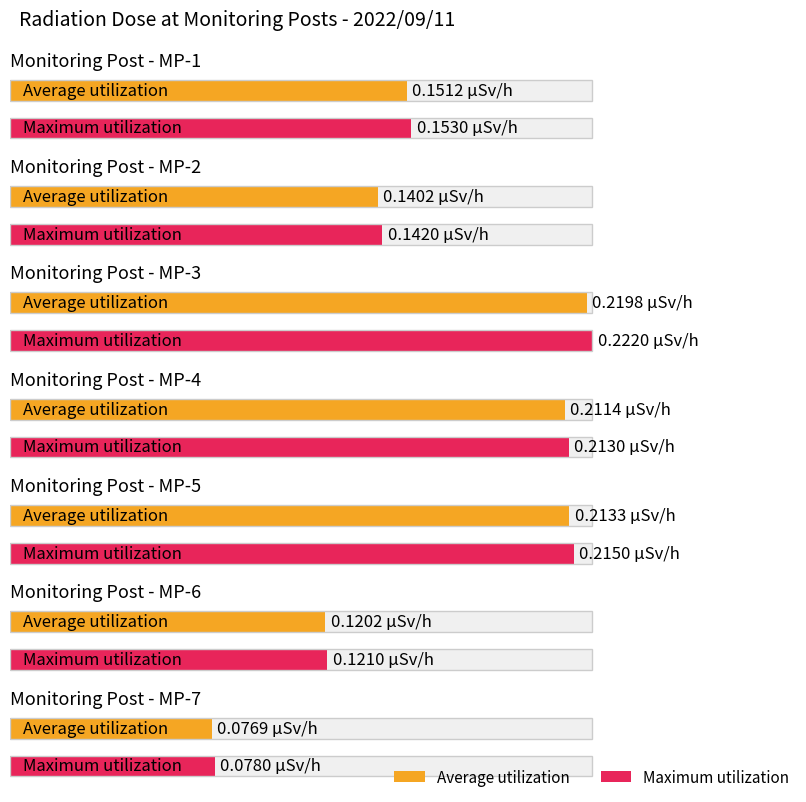

Does the chart contain stacked bars?

No